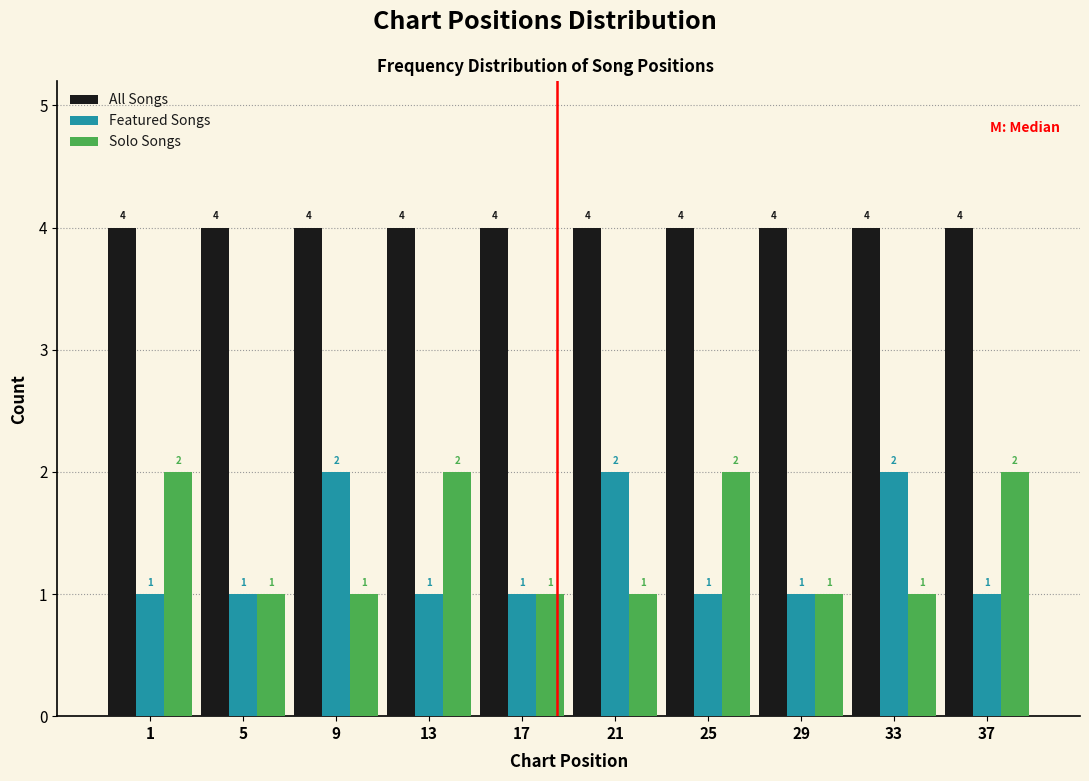

Reading left to right, transcribe all the data shown in this chart.

All Songs: 1=4	5=4	9=4	13=4	17=4	21=4	25=4	29=4	33=4	37=4
Featured Songs: 1=1	5=1	9=2	13=1	17=1	21=2	25=1	29=1	33=2	37=1
Solo Songs: 1=2	5=1	9=1	13=2	17=1	21=1	25=2	29=1	33=1	37=2